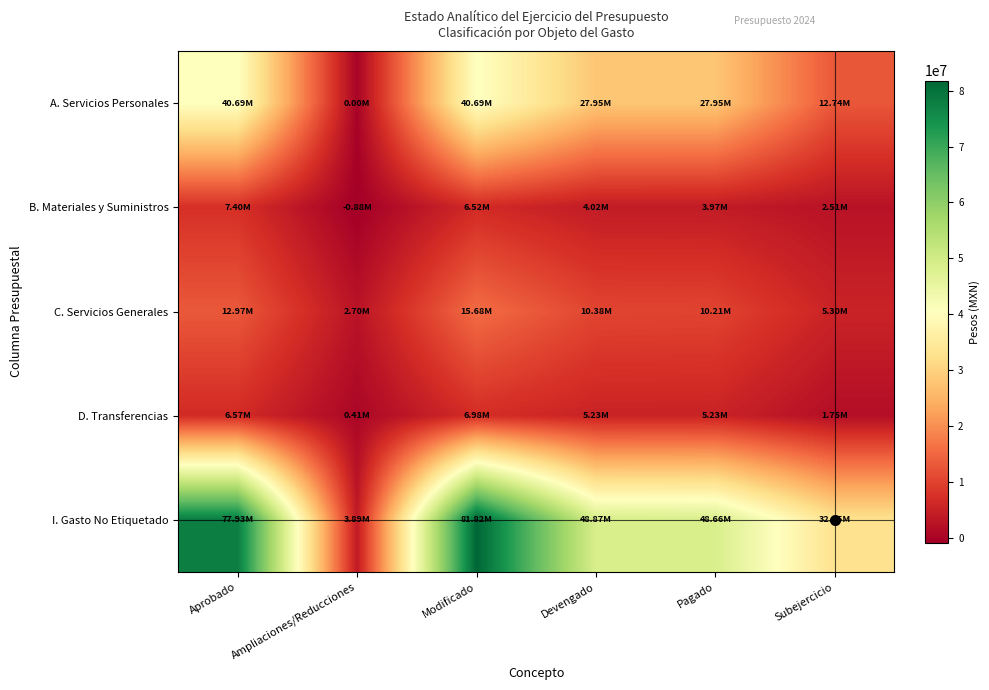

Reading left to right, what are all the values shown in this chart?

A. Servicios Personales: Aprobado=40693823.0	Ampliaciones/Reducciones=0.0	Modificado=40693823.0	Devengado=27949413.2	Pagado=27949413.2	Subejercicio=12744409.8
B. Materiales y Suministros: Aprobado=7402374.1	Ampliaciones/Reducciones=-880451.5	Modificado=6521922.6	Devengado=4015678.4	Pagado=3968953.1	Subejercicio=2506244.2
C. Servicios Generales: Aprobado=12973800.0	Ampliaciones/Reducciones=2703404.3	Modificado=15677204.3	Devengado=10379013.8	Pagado=10214370.8	Subejercicio=5298190.5
D. Transferencias: Aprobado=6565000.0	Ampliaciones/Reducciones=414393.8	Modificado=6979393.8	Devengado=5229288.8	Pagado=5229288.8	Subejercicio=1750105.1
I. Gasto No Etiquetado: Aprobado=77931005.1	Ampliaciones/Reducciones=3886906.2	Modificado=81817911.3	Devengado=48867660.1	Pagado=48656291.6	Subejercicio=32950251.2